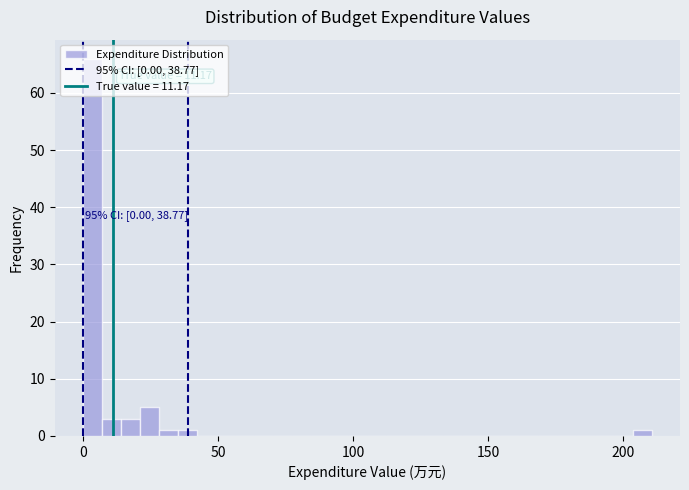

Around what value on the x-axis is the tallest bar? Give the approximate position of its centre, as read against the axis.

5